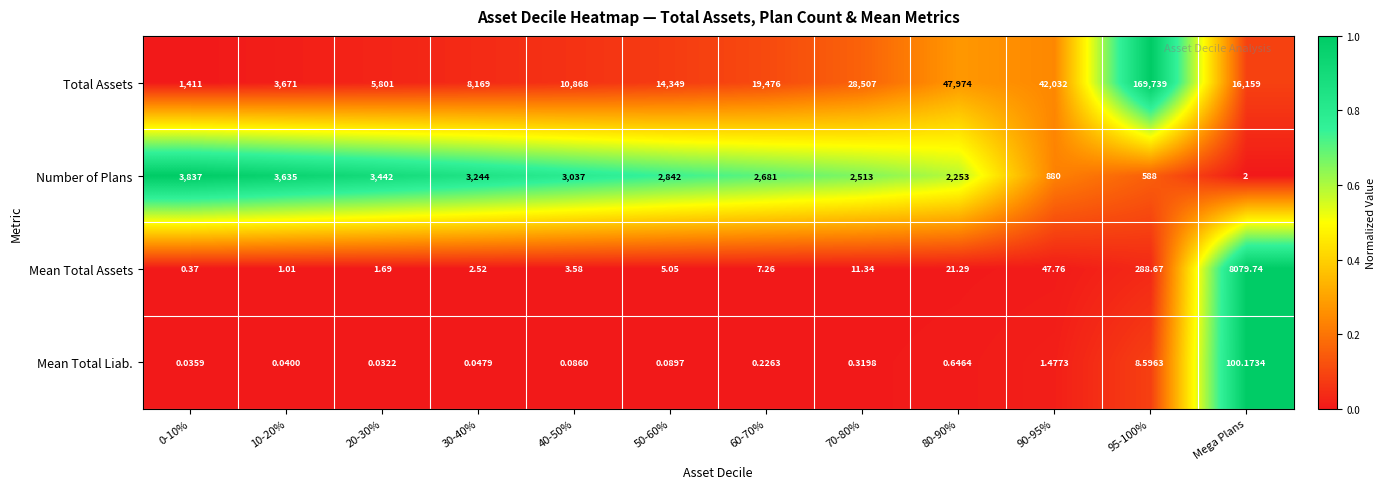

Is the value of Number of Plans at 50-60% greater than the value of Mean Total Liab. at 50-60%?

Yes